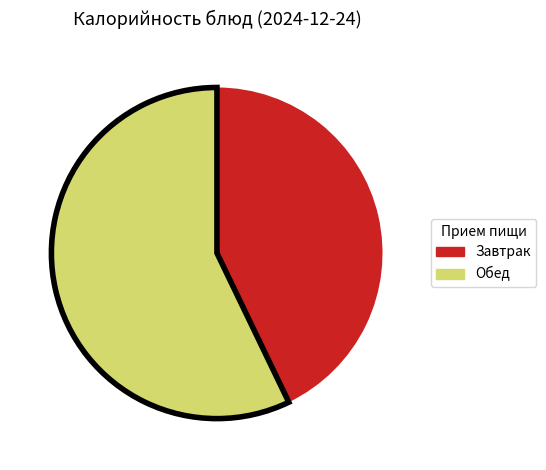

Does any single category account for the majority?

Yes